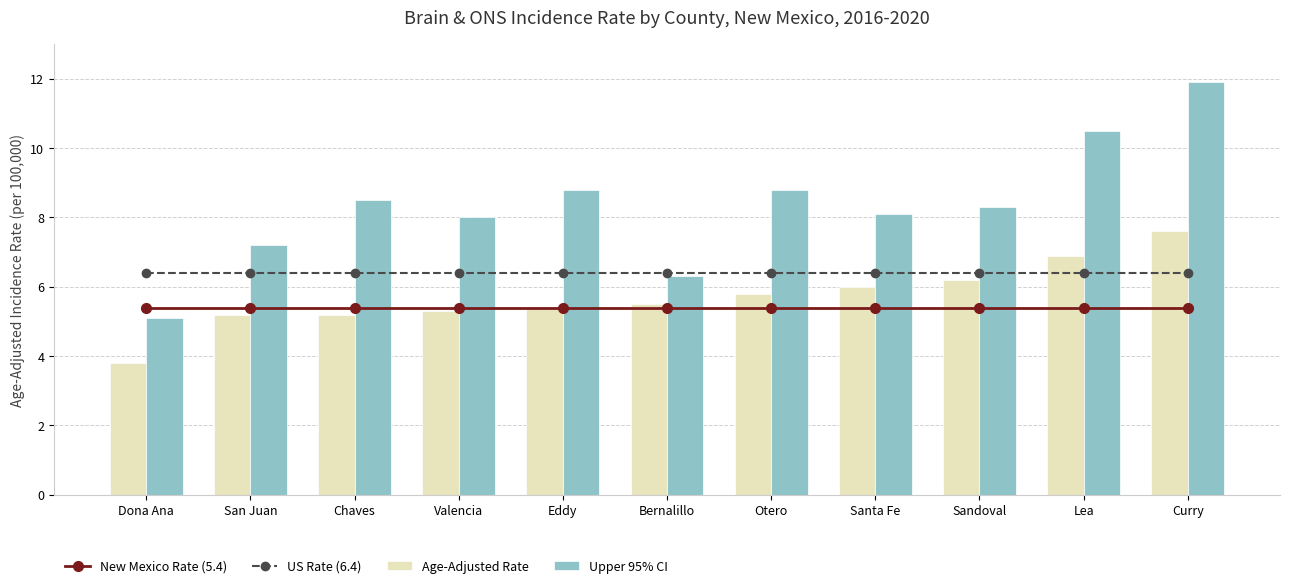

What is the minimum value shown in the chart?

3.8